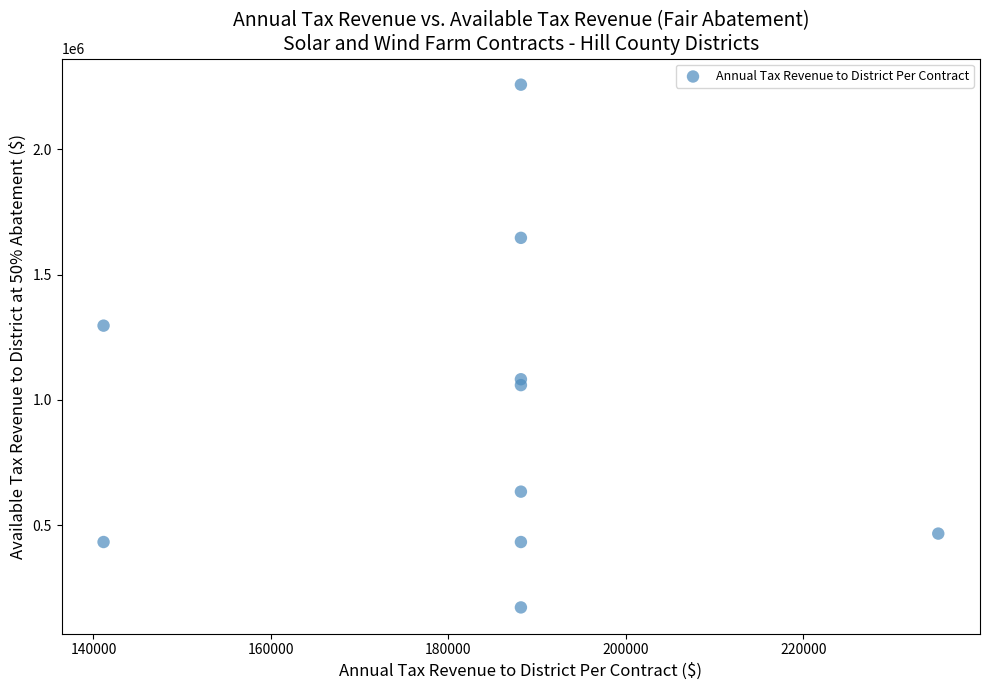

What is the range of X values (max minus min)?

94090.0